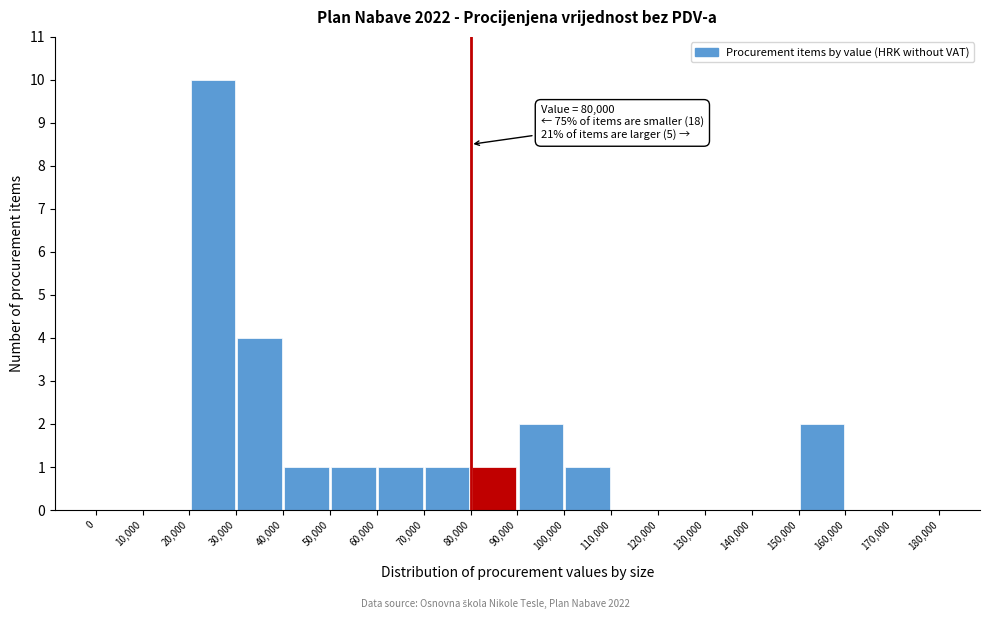

Which range on the x-axis has the tallest bar?

20,000 to 30,000